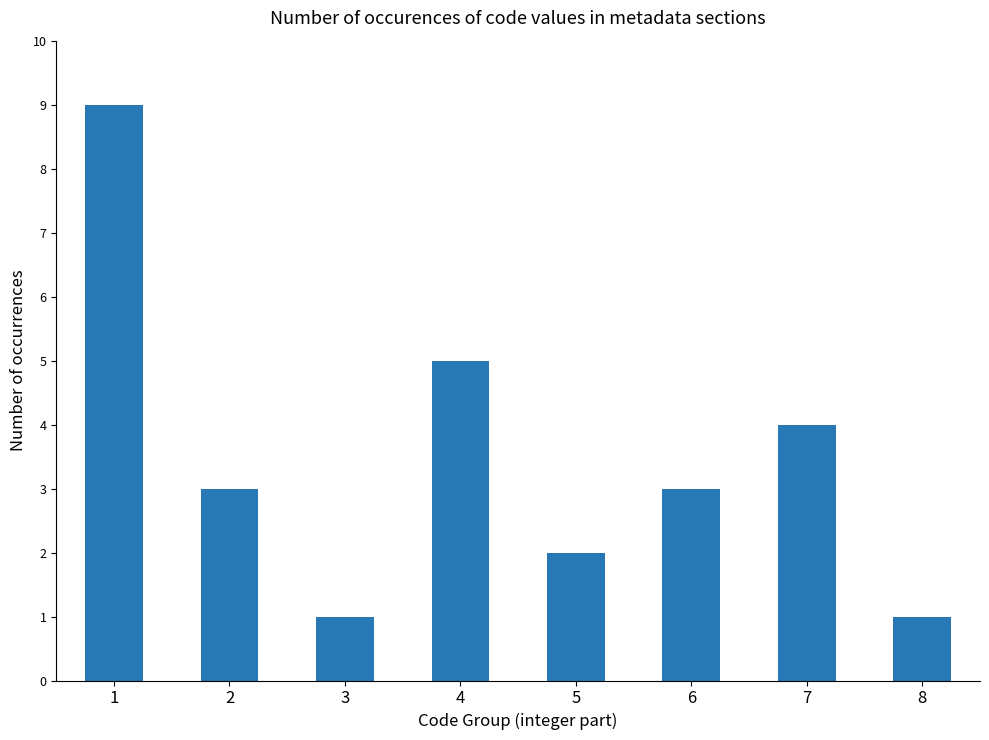

What is the value of the 5th bar from the left?

2